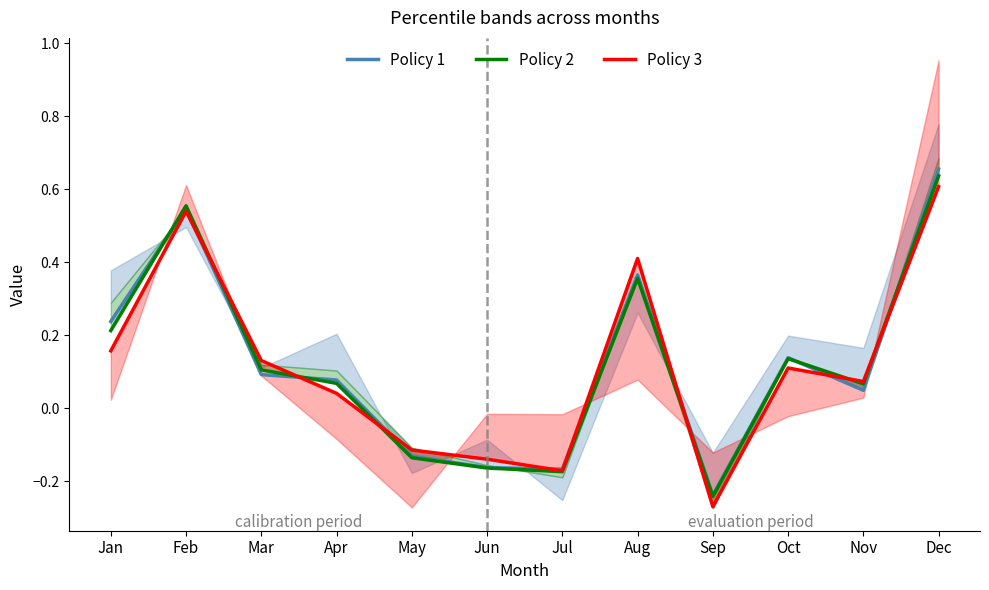

What is the lowest value of the Policy 3 series?

-0.3